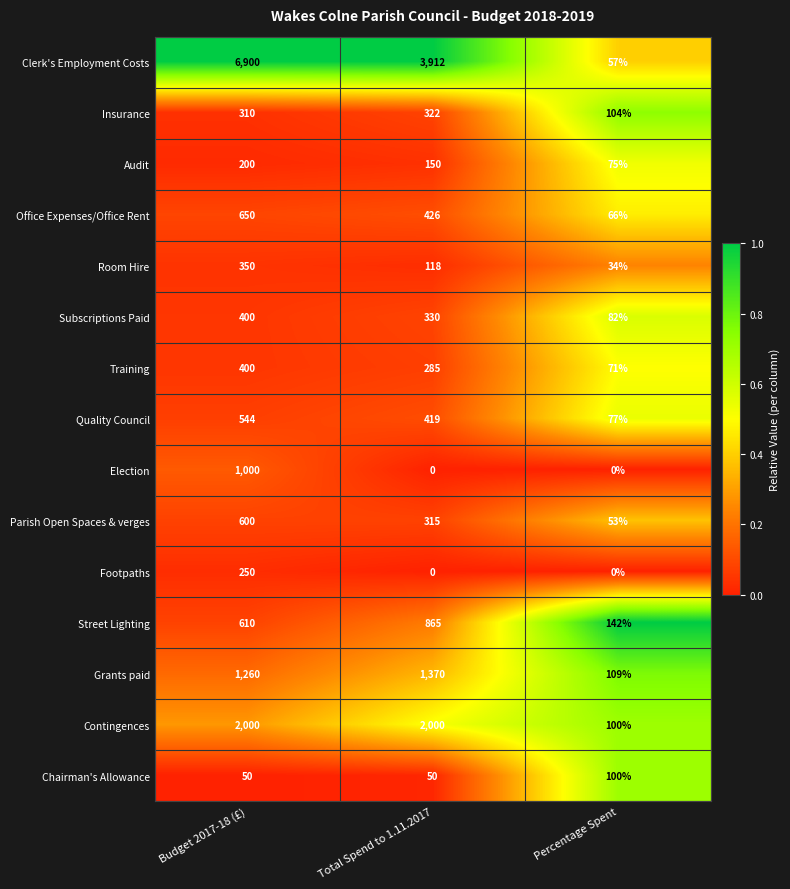

Which series has the largest total across all categories?

Clerk's Employment Costs